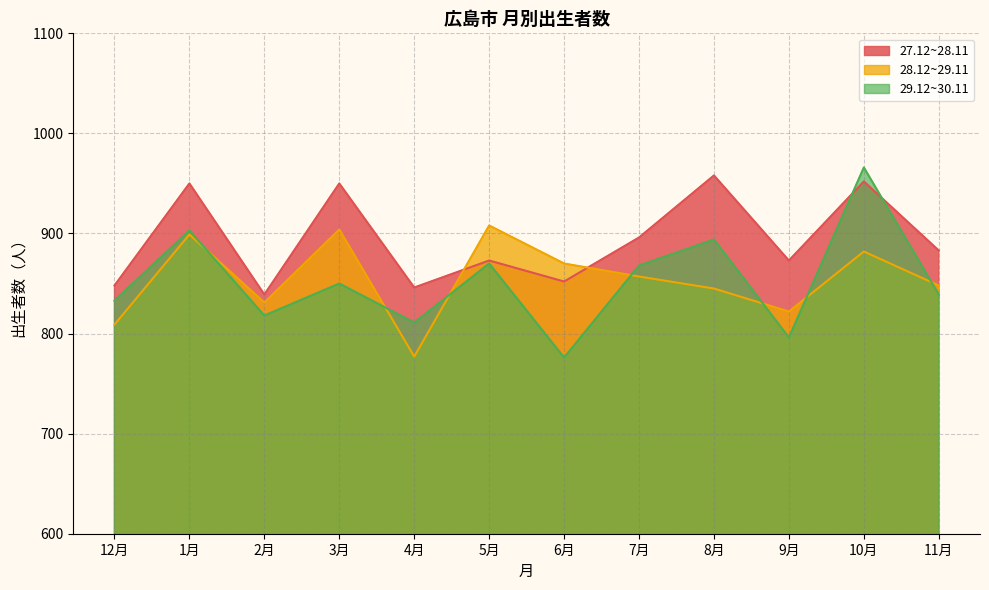

True or false: 28.12~29.11 has a value of 1198 at 12月.

False